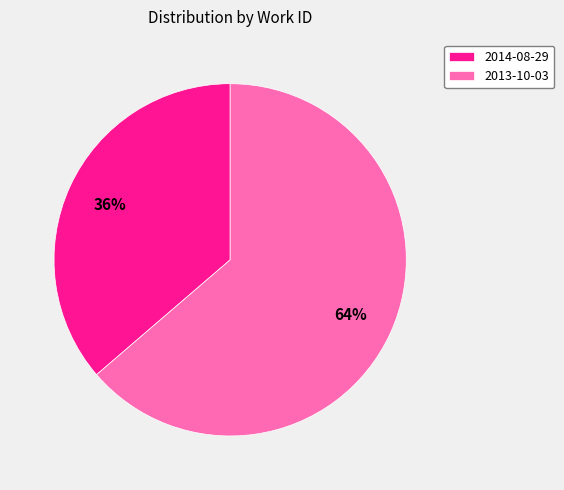

What is the largest slice in the pie chart?

2013-10-03